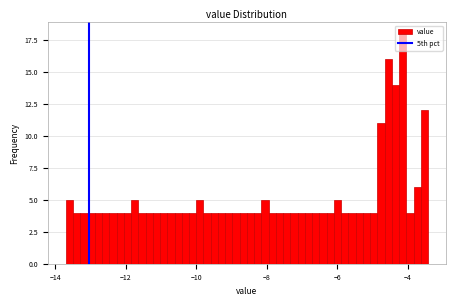

Read against the x-axis, roughly where is the centre of the tallest bar?

-4.2